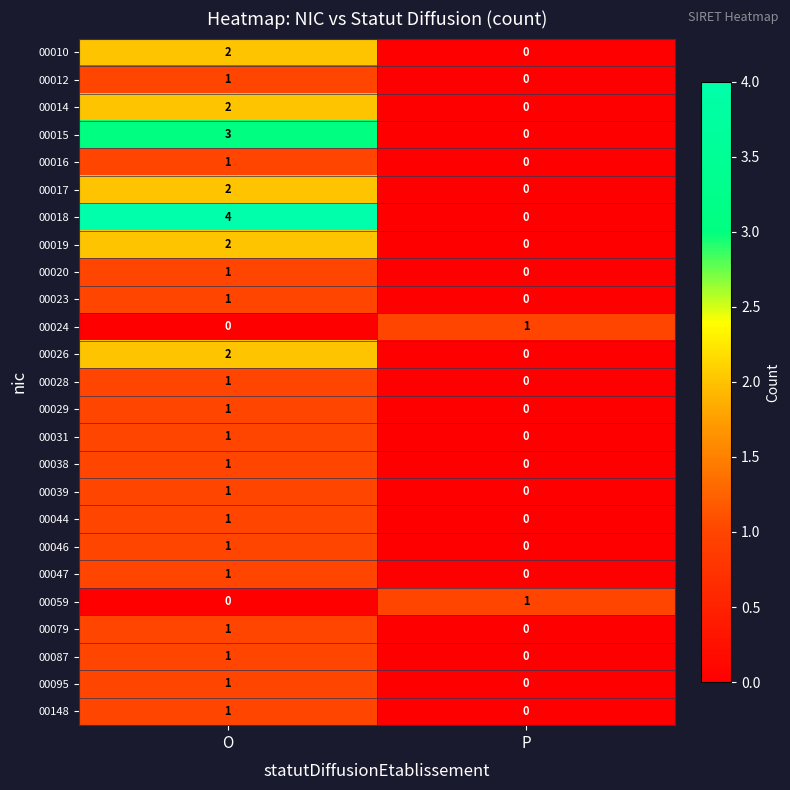

Where is 00031 nearest to the value 0?

P